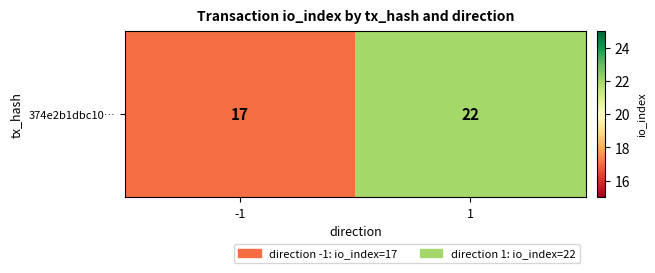

How many distinct data groups are displayed?

1